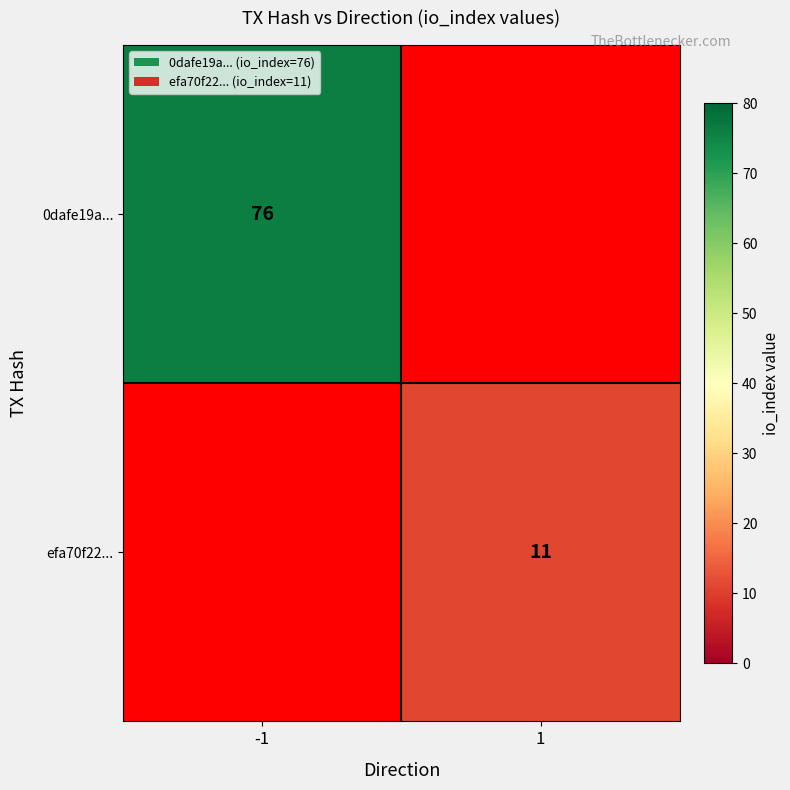

At how many categories does at least one series exceed 12?

1